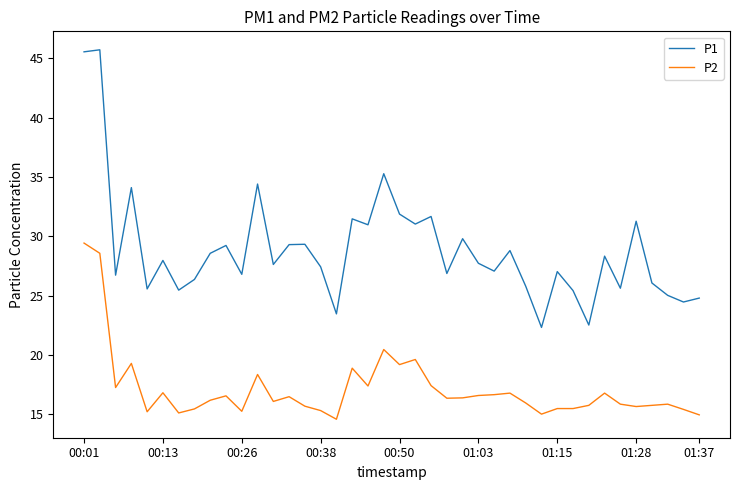

What is the minimum value shown in the chart?

14.6